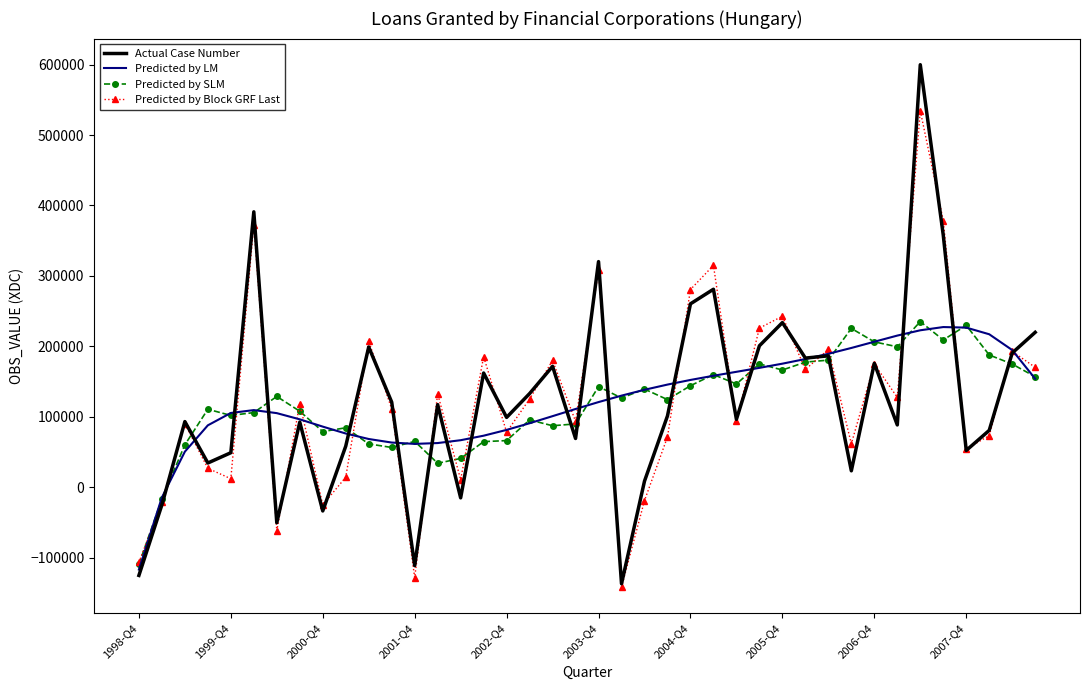

What is the maximum value shown in the chart?

599906.0